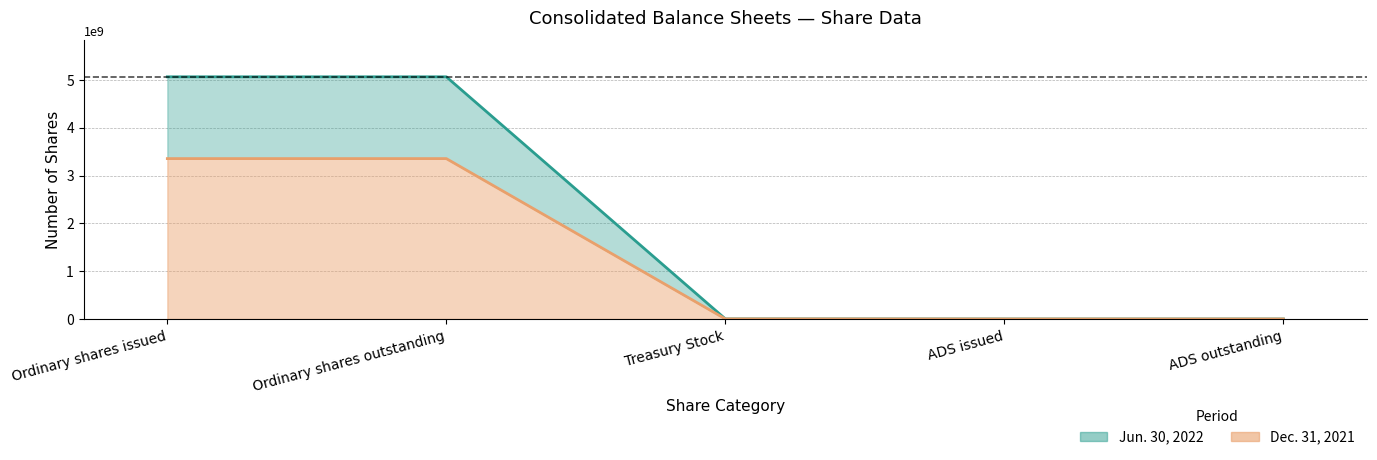

At which category is the sum across all series the highest?

Ordinary shares issued